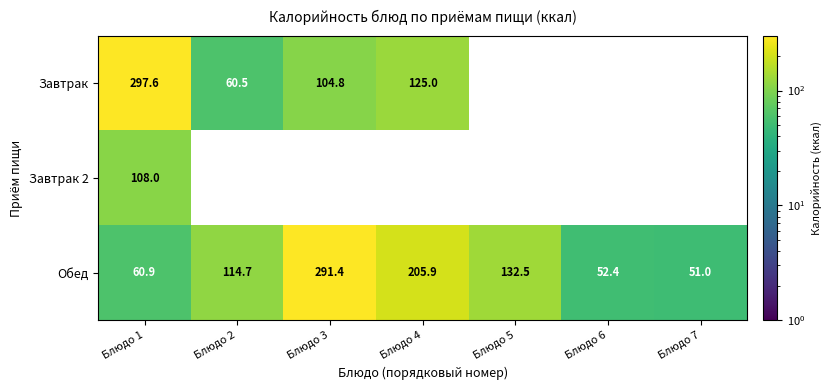

List the labels in order of Обед value, smallest first.

Блюдо 7, Блюдо 6, Блюдо 1, Блюдо 2, Блюдо 5, Блюдо 4, Блюдо 3